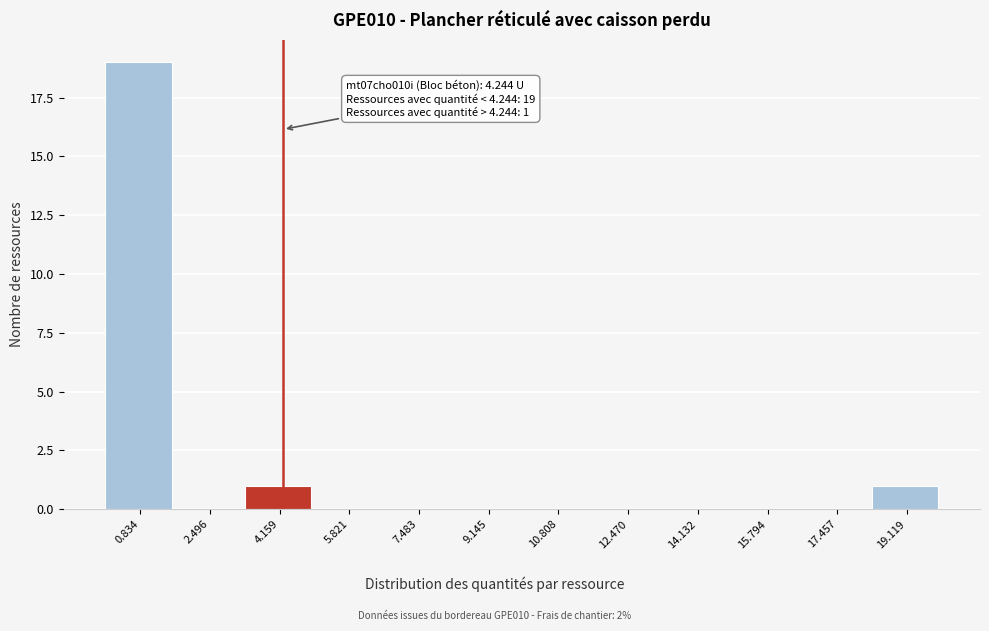

Over which range of the x-axis is the bar tallest?

0.0 to 1.6